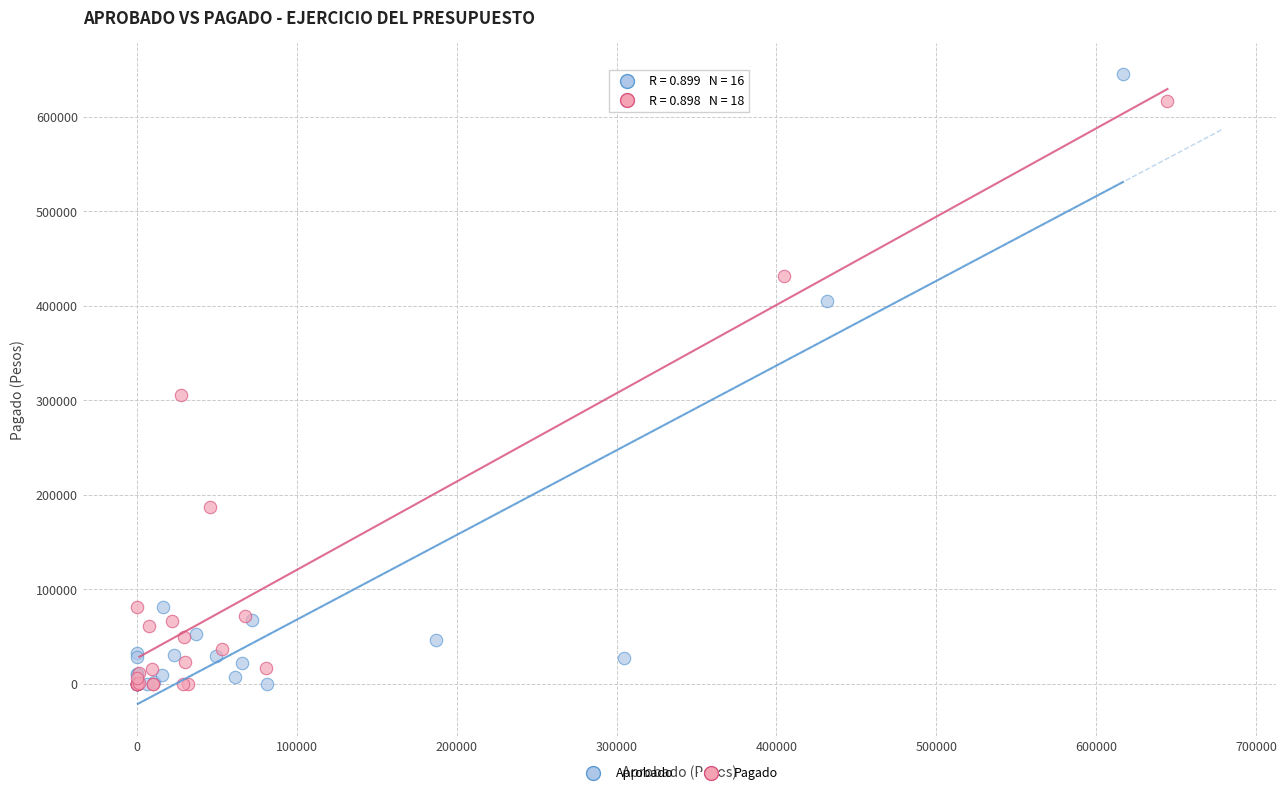

Which series has the widest spread of Y values?

Aprobado